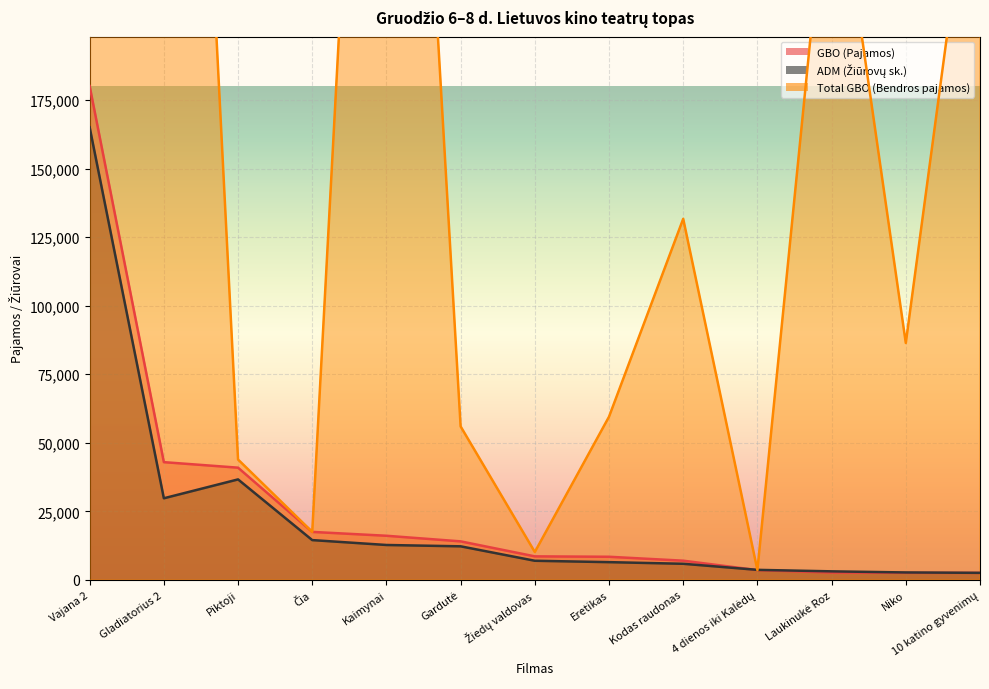

Reading left to right, extract all data points from this chart.

GBO (Pajamos): Vajana 2=180084.6	Gladiatorius 2=42940.0	Piktoji=40924.8	Čia=17502.0	Kaimynai=16095.0	Gardutė=14053.0	Žiedų valdovas=8582.0	Eretikas=8434.4	Kodas raudonas=7005.4	4 dienos iki Kalėdų=3570.0	Laukinukė Roz=2681.0	Niko=2583.0	10 katino gyvenimų=2548.5
ADM (Žiūrovų sk.): Vajana 2=165042.0	Gladiatorius 2=29766.0	Piktoji=36648.0	Čia=14514.0	Kaimynai=12732.0	Gardutė=12246.0	Žiedų valdovas=6978.0	Eretikas=6474.0	Kodas raudonas=5880.0	4 dienos iki Kalėdų=3660.0	Laukinukė Roz=3120.0	Niko=2712.0	10 katino gyvenimų=2574.0
Total GBO (Bendros pajamos): Vajana 2=485748.1	Gladiatorius 2=573707.4	Piktoji=43898.5	Čia=17502.0	Kaimynai=520388.0	Gardutė=55962.3	Žiedų valdovas=10163.5	Eretikas=59500.6	Kodas raudonas=131670.7	4 dienos iki Kalėdų=3570.0	Laukinukė Roz=275053.3	Niko=86392.0	10 katino gyvenimų=288137.6